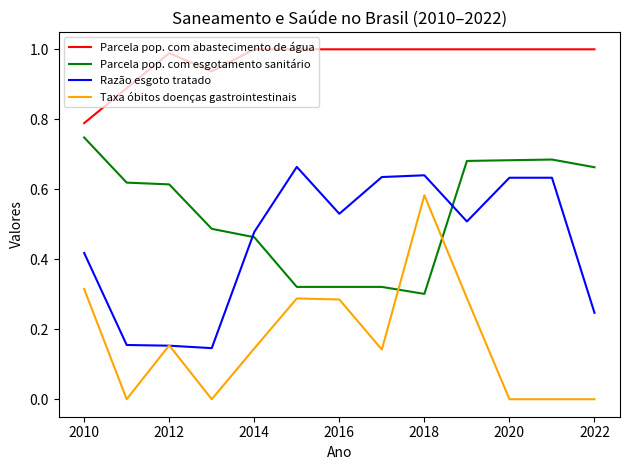

Which series has the widest spread of values?

Taxa óbitos doenças gastrointestinais